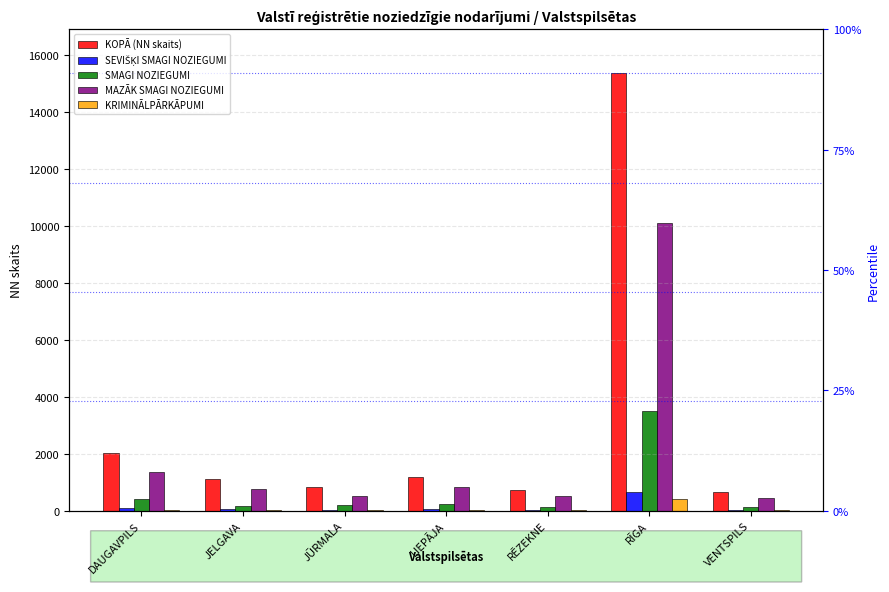

At which label does KRIMINĀLPĀRKĀPUMI first exceed 30?

DAUGAVPILS